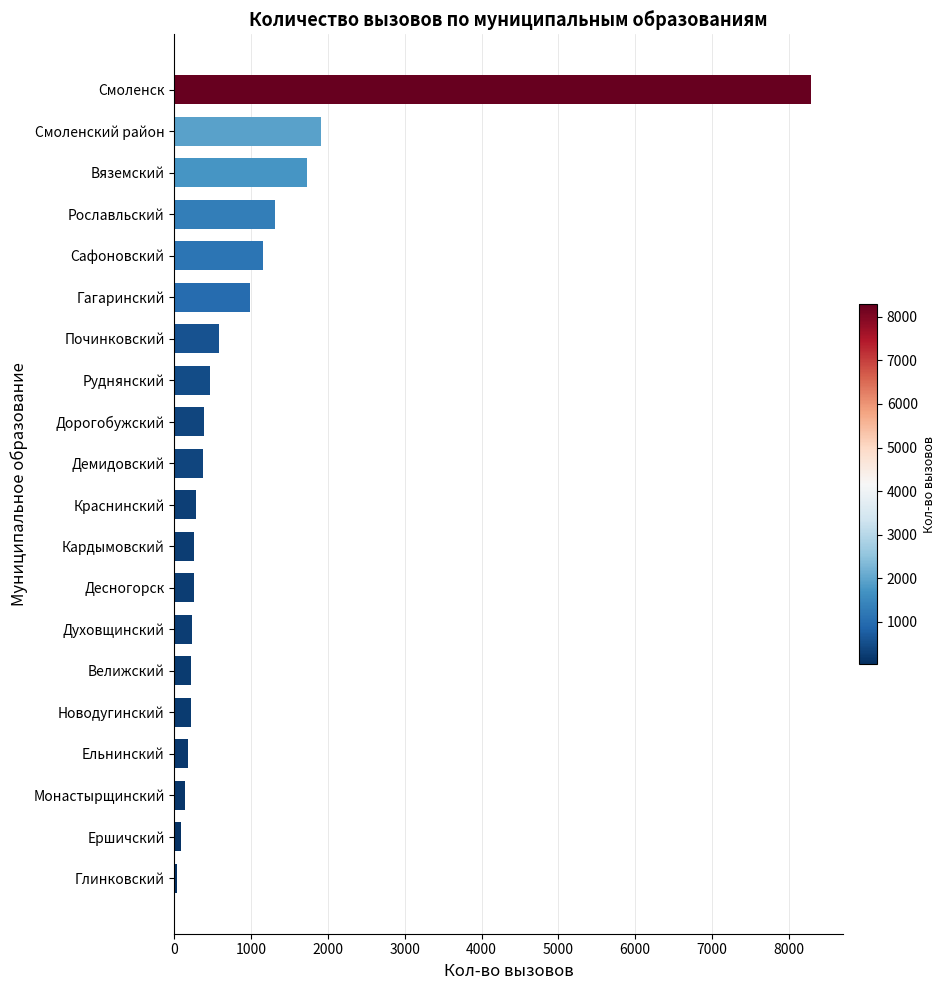

Which category has the highest value across all series?

Смоленск